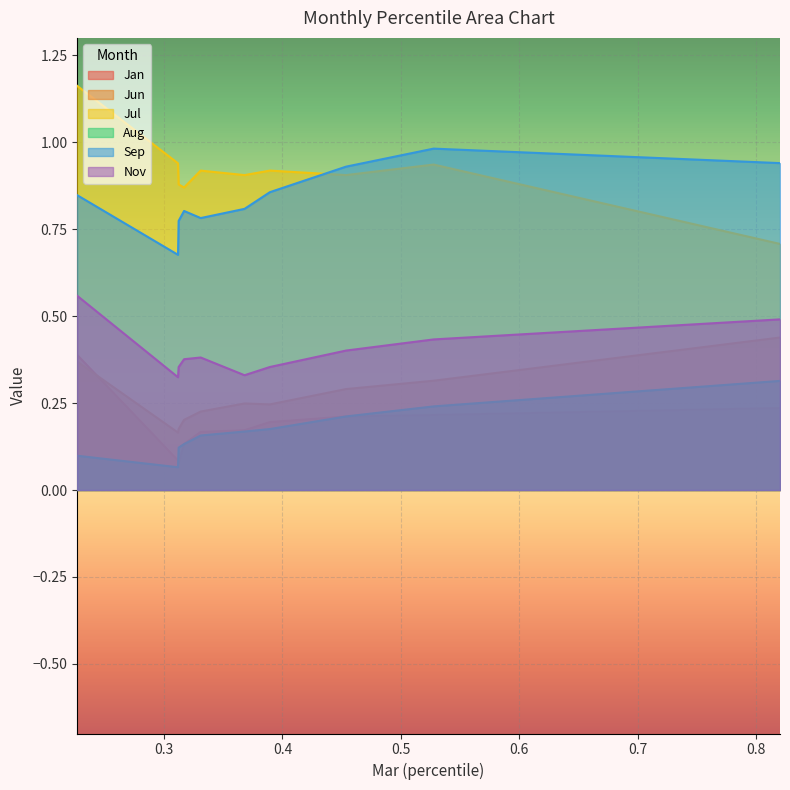

Which series has the largest range (max minus min)?

Jul